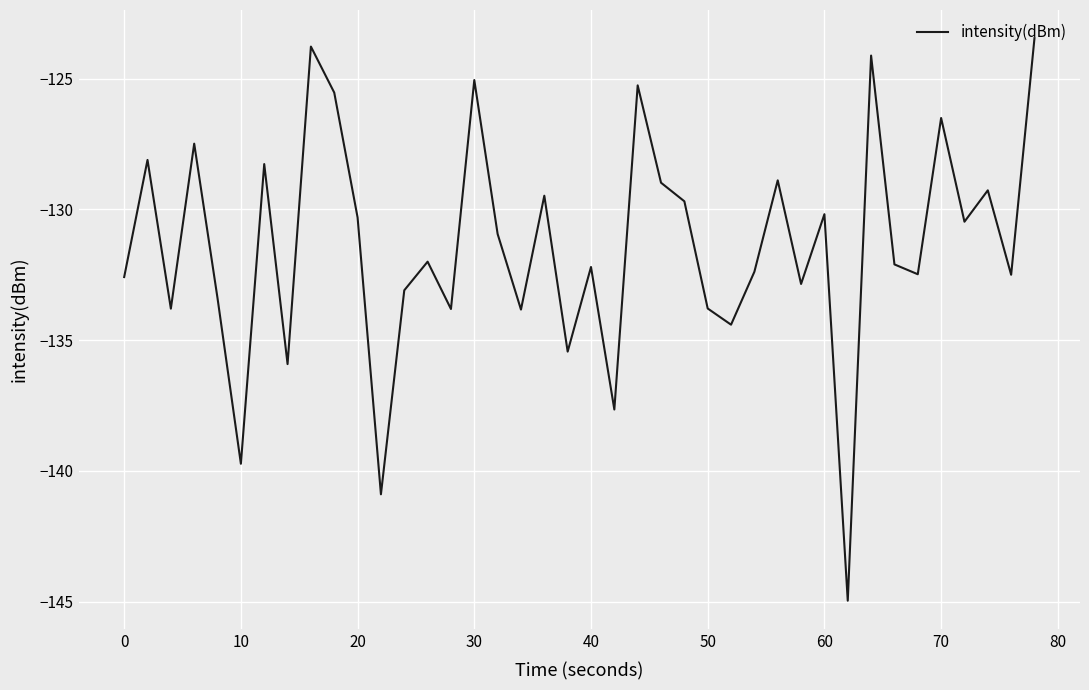

What is the greatest value displayed?

-123.4